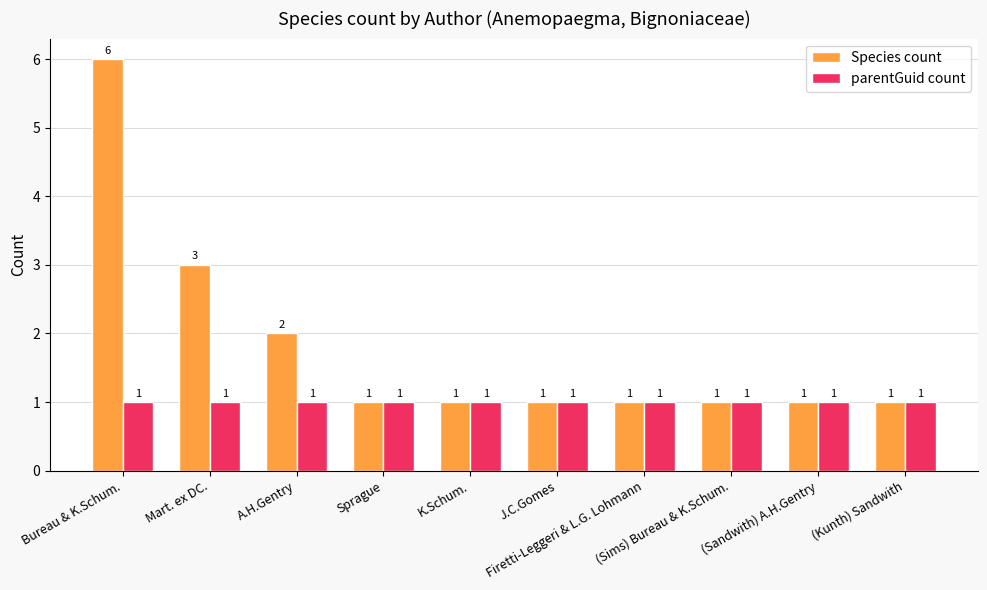

List the series in order of their overall mean, highest first.

Species count, parentGuid count